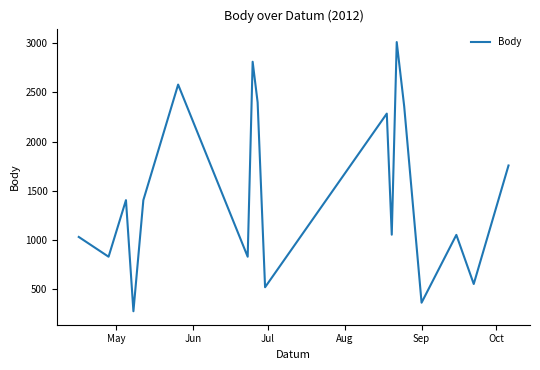

What is the label of the 1st point from the left?

May